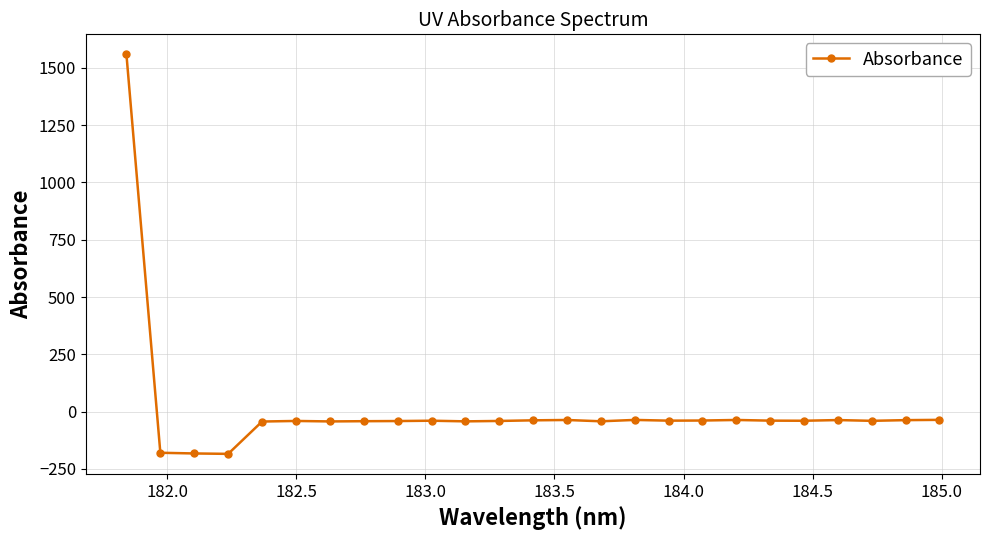

How many values are below zero?

24